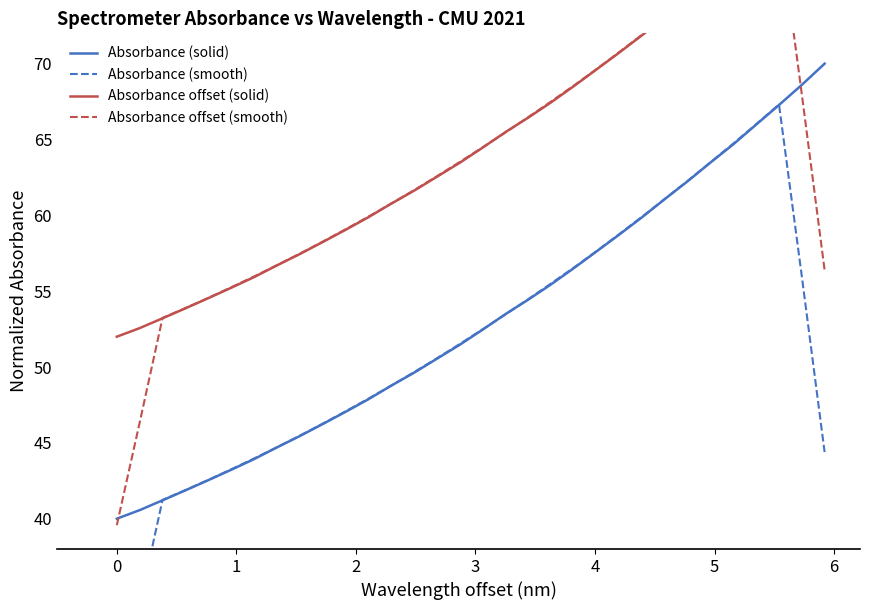

Which series has the largest total across all categories?

Absorbance offset (solid)